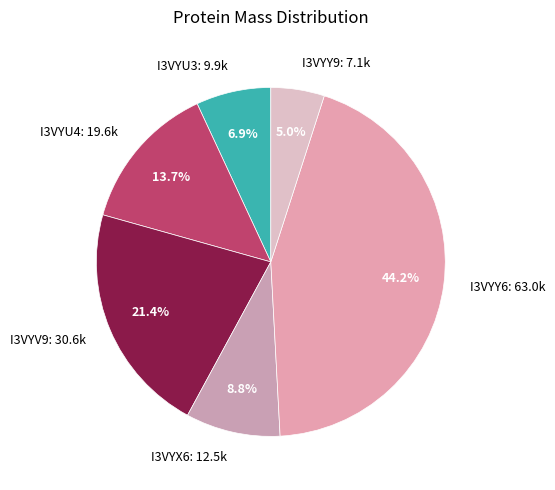

Between I3VYU3: 9.9k and I3VYX6: 12.5k, which is larger?

I3VYX6: 12.5k